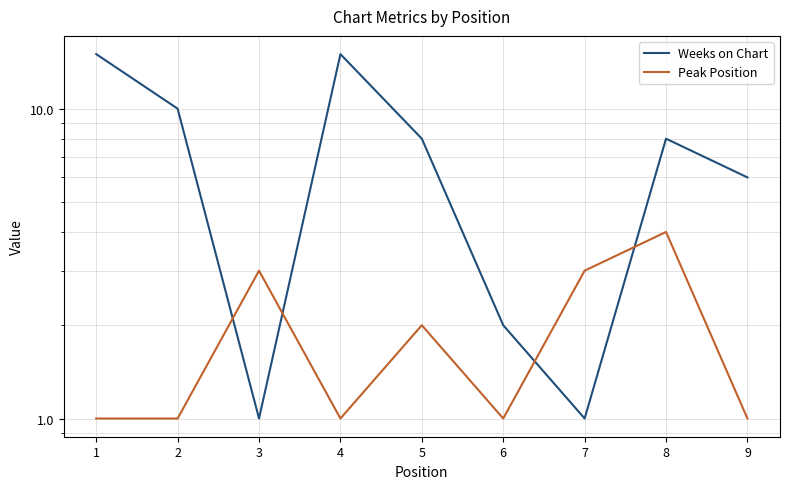

True or false: Weeks on Chart has a value of 4 at 5.

False